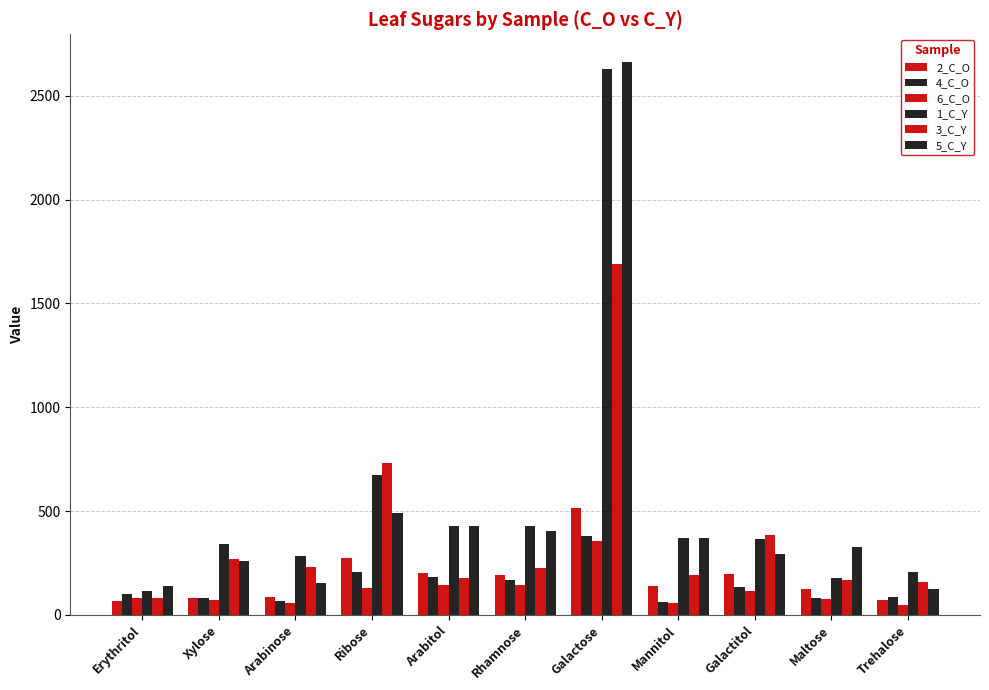

What is the label of the 10th bar from the right?

Xylose